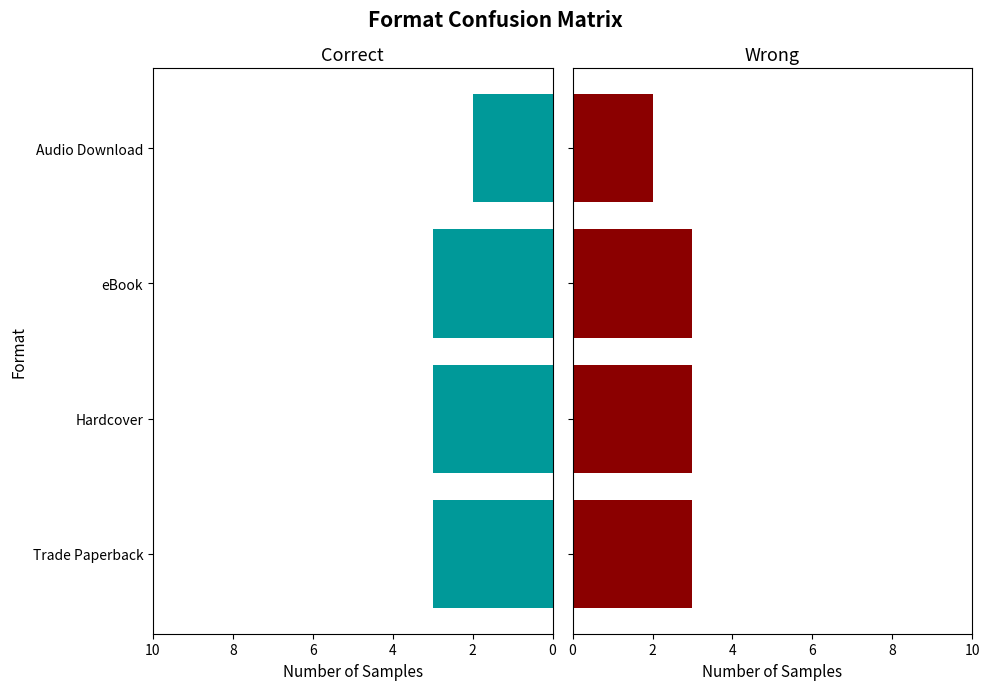

The Correct series shows 1 at 0. True or false?

False